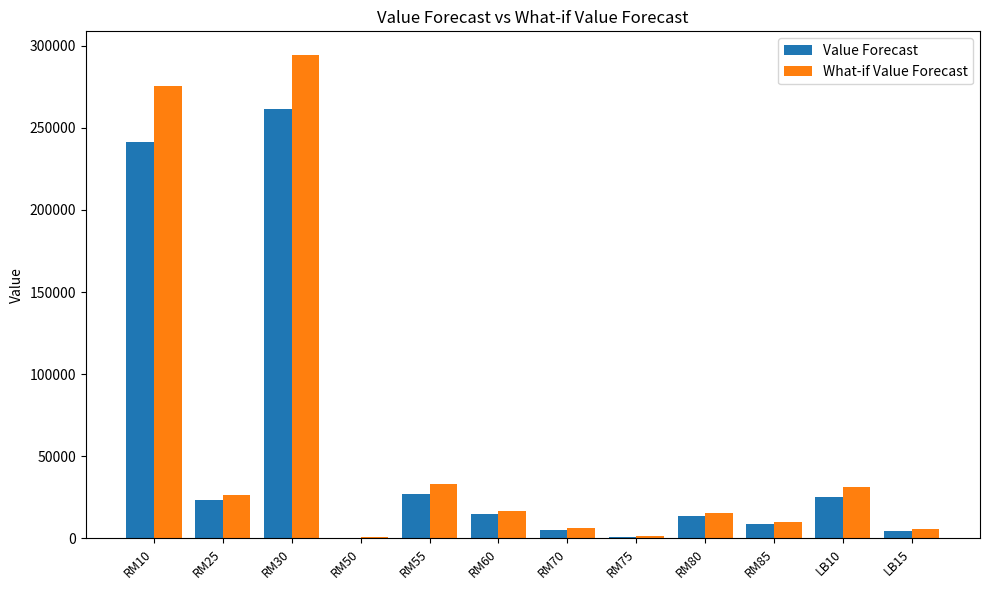

Which series has the largest total across all categories?

What-if Value Forecast